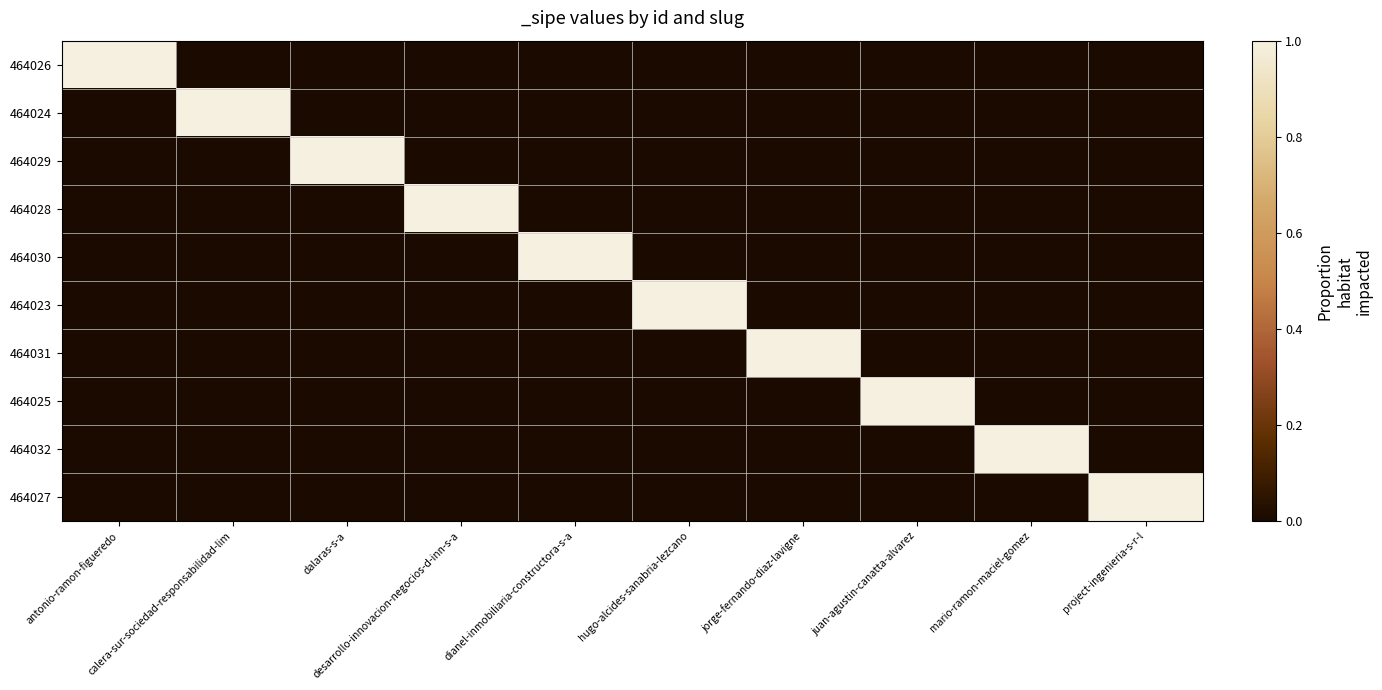

Reading right to left, what are all the values shown in this chart?

464026: project-ingenieria-s-r-l=0	mario-ramon-maciel-gomez=0	juan-agustin-canatta-alvarez=0	jorge-fernando-diaz-lavigne=0	hugo-alcides-sanabria-lezcano=0	dianel-inmobiliaria-constructora-s-a=0	desarrollo-innovacion-negocios-d-inn-s-a=0	dalaras-s-a=0	calera-sur-sociedad-responsabilidad-lim=0	antonio-ramon-figueredo=1
464024: project-ingenieria-s-r-l=0	mario-ramon-maciel-gomez=0	juan-agustin-canatta-alvarez=0	jorge-fernando-diaz-lavigne=0	hugo-alcides-sanabria-lezcano=0	dianel-inmobiliaria-constructora-s-a=0	desarrollo-innovacion-negocios-d-inn-s-a=0	dalaras-s-a=0	calera-sur-sociedad-responsabilidad-lim=1	antonio-ramon-figueredo=0
464029: project-ingenieria-s-r-l=0	mario-ramon-maciel-gomez=0	juan-agustin-canatta-alvarez=0	jorge-fernando-diaz-lavigne=0	hugo-alcides-sanabria-lezcano=0	dianel-inmobiliaria-constructora-s-a=0	desarrollo-innovacion-negocios-d-inn-s-a=0	dalaras-s-a=1	calera-sur-sociedad-responsabilidad-lim=0	antonio-ramon-figueredo=0
464028: project-ingenieria-s-r-l=0	mario-ramon-maciel-gomez=0	juan-agustin-canatta-alvarez=0	jorge-fernando-diaz-lavigne=0	hugo-alcides-sanabria-lezcano=0	dianel-inmobiliaria-constructora-s-a=0	desarrollo-innovacion-negocios-d-inn-s-a=1	dalaras-s-a=0	calera-sur-sociedad-responsabilidad-lim=0	antonio-ramon-figueredo=0
464030: project-ingenieria-s-r-l=0	mario-ramon-maciel-gomez=0	juan-agustin-canatta-alvarez=0	jorge-fernando-diaz-lavigne=0	hugo-alcides-sanabria-lezcano=0	dianel-inmobiliaria-constructora-s-a=1	desarrollo-innovacion-negocios-d-inn-s-a=0	dalaras-s-a=0	calera-sur-sociedad-responsabilidad-lim=0	antonio-ramon-figueredo=0
464023: project-ingenieria-s-r-l=0	mario-ramon-maciel-gomez=0	juan-agustin-canatta-alvarez=0	jorge-fernando-diaz-lavigne=0	hugo-alcides-sanabria-lezcano=1	dianel-inmobiliaria-constructora-s-a=0	desarrollo-innovacion-negocios-d-inn-s-a=0	dalaras-s-a=0	calera-sur-sociedad-responsabilidad-lim=0	antonio-ramon-figueredo=0
464031: project-ingenieria-s-r-l=0	mario-ramon-maciel-gomez=0	juan-agustin-canatta-alvarez=0	jorge-fernando-diaz-lavigne=1	hugo-alcides-sanabria-lezcano=0	dianel-inmobiliaria-constructora-s-a=0	desarrollo-innovacion-negocios-d-inn-s-a=0	dalaras-s-a=0	calera-sur-sociedad-responsabilidad-lim=0	antonio-ramon-figueredo=0
464025: project-ingenieria-s-r-l=0	mario-ramon-maciel-gomez=0	juan-agustin-canatta-alvarez=1	jorge-fernando-diaz-lavigne=0	hugo-alcides-sanabria-lezcano=0	dianel-inmobiliaria-constructora-s-a=0	desarrollo-innovacion-negocios-d-inn-s-a=0	dalaras-s-a=0	calera-sur-sociedad-responsabilidad-lim=0	antonio-ramon-figueredo=0
464032: project-ingenieria-s-r-l=0	mario-ramon-maciel-gomez=1	juan-agustin-canatta-alvarez=0	jorge-fernando-diaz-lavigne=0	hugo-alcides-sanabria-lezcano=0	dianel-inmobiliaria-constructora-s-a=0	desarrollo-innovacion-negocios-d-inn-s-a=0	dalaras-s-a=0	calera-sur-sociedad-responsabilidad-lim=0	antonio-ramon-figueredo=0
464027: project-ingenieria-s-r-l=1	mario-ramon-maciel-gomez=0	juan-agustin-canatta-alvarez=0	jorge-fernando-diaz-lavigne=0	hugo-alcides-sanabria-lezcano=0	dianel-inmobiliaria-constructora-s-a=0	desarrollo-innovacion-negocios-d-inn-s-a=0	dalaras-s-a=0	calera-sur-sociedad-responsabilidad-lim=0	antonio-ramon-figueredo=0